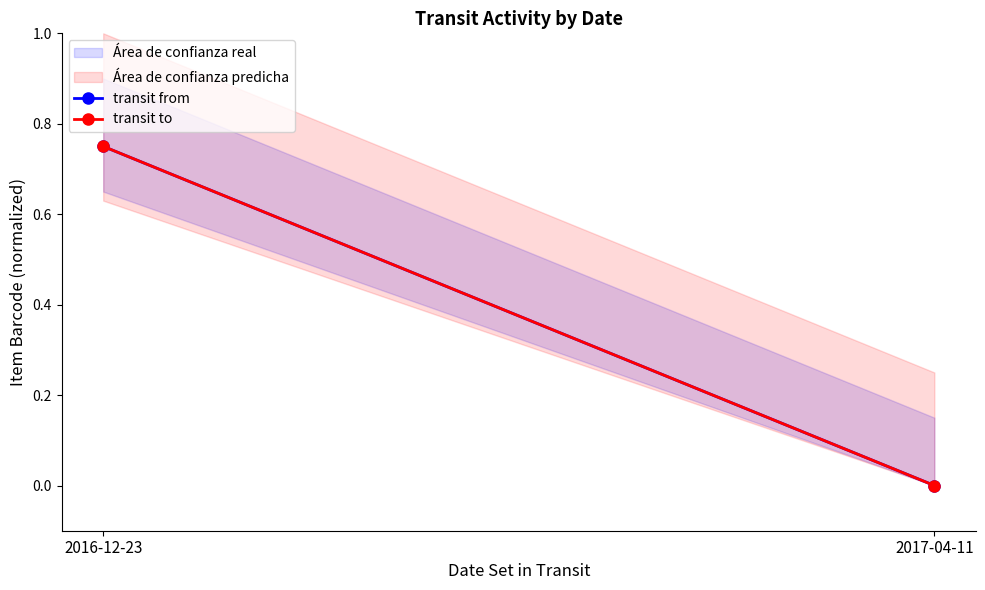

Is the value of transit to at 2016-12-23 greater than the value of transit from at 2017-04-11?

Yes